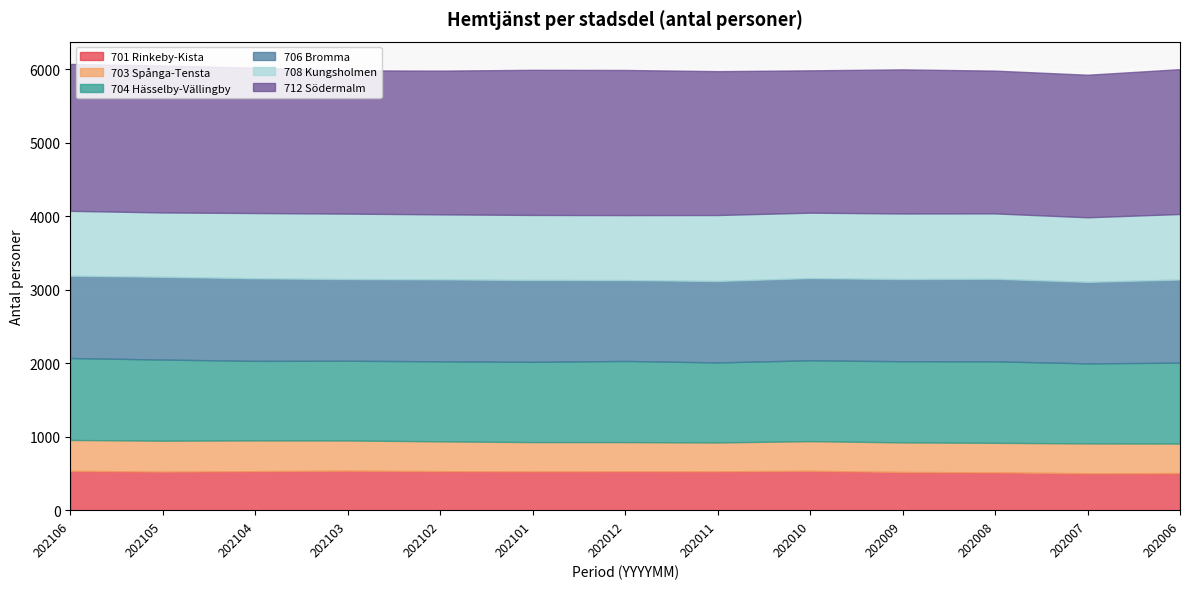

List the series in order of their peak value, lowest first.

703 Spånga-Tensta, 701 Rinkeby-Kista, 708 Kungsholmen, 704 Hässelby-Vällingby, 706 Bromma, 712 Södermalm